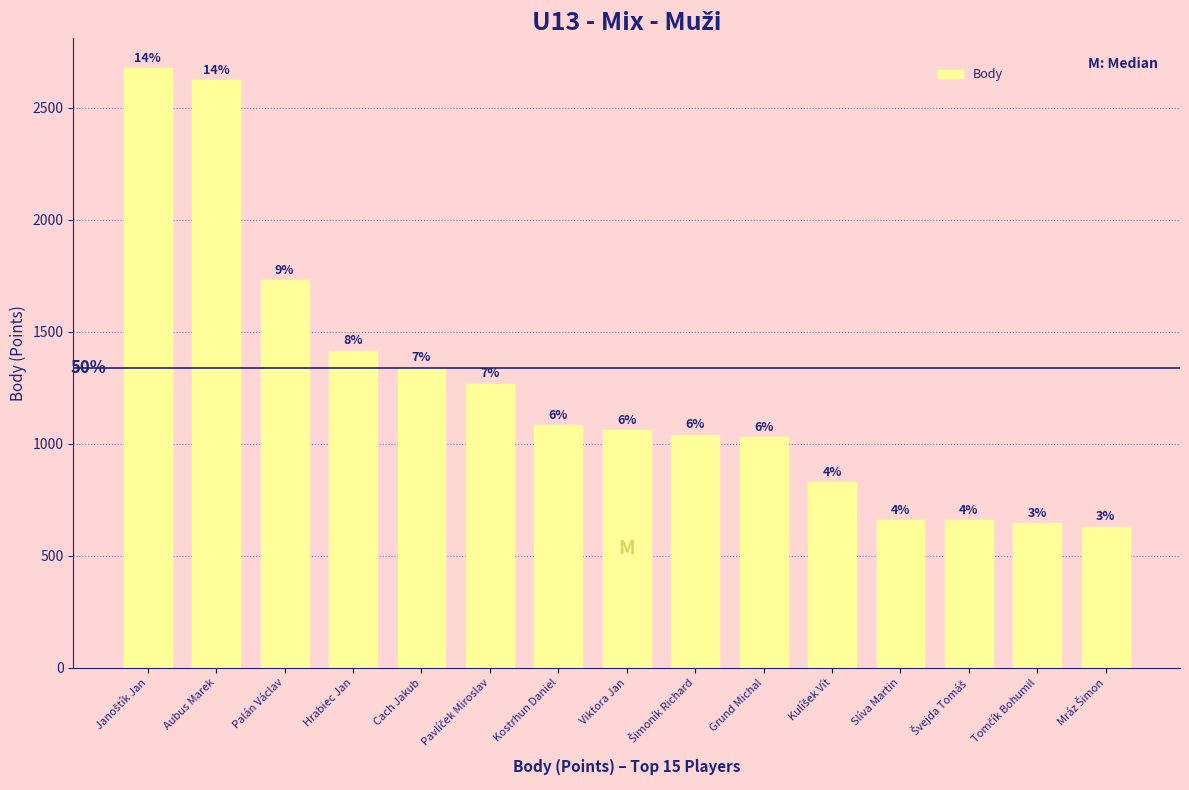

Is it true that the value at Viktora Jan is 1061?

True